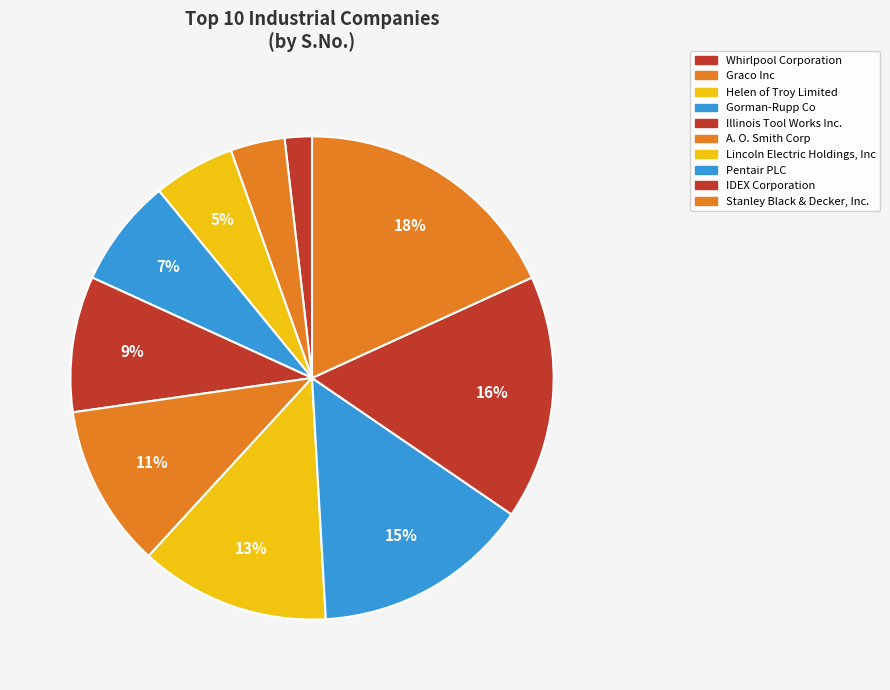

Is Gorman-Rupp Co the majority of the pie?

No